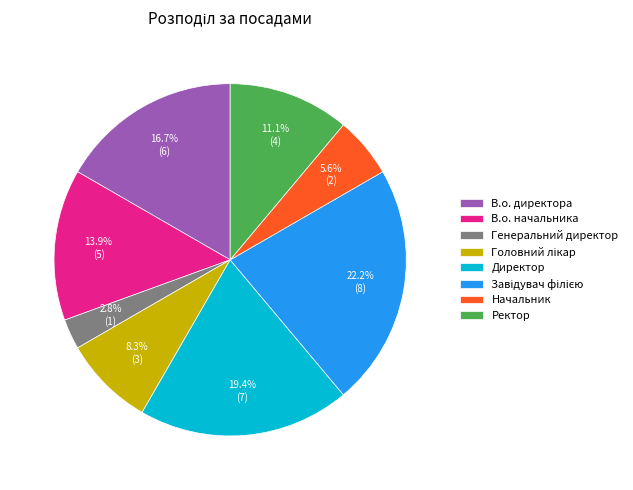

Which slice is the smallest?

Генеральний директор